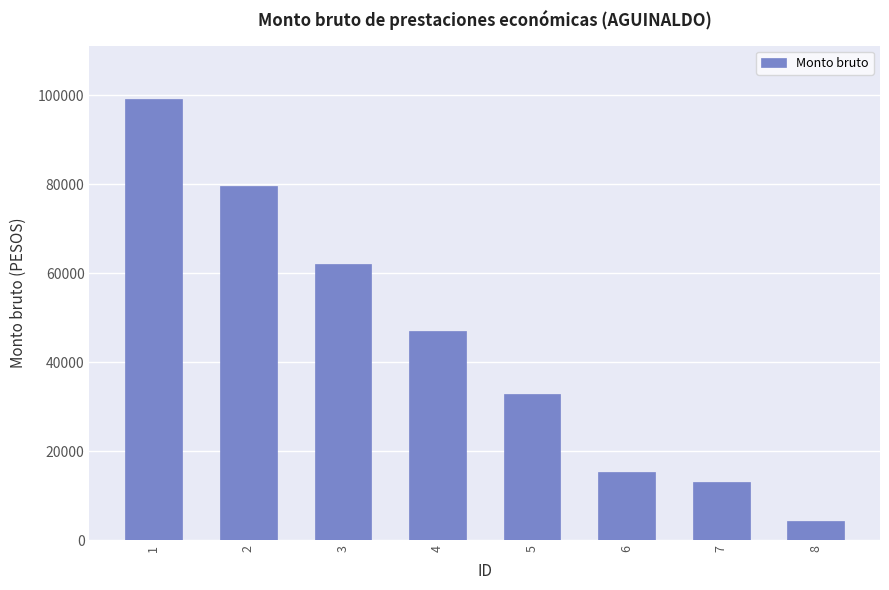

What is the value of the 8th bar from the left?

4321.4